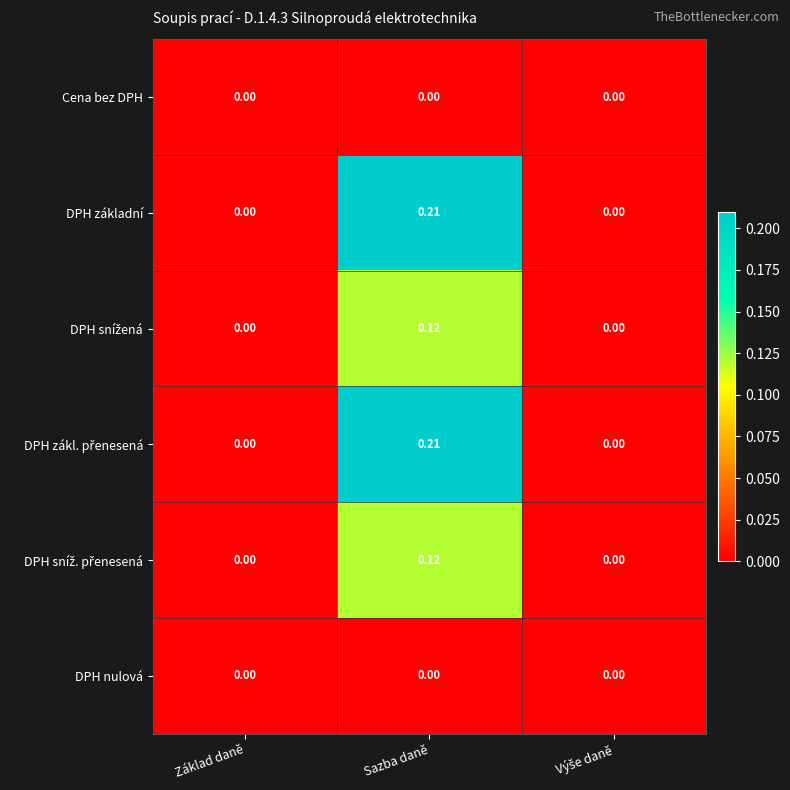

At which category is the sum across all series the highest?

Sazba daně